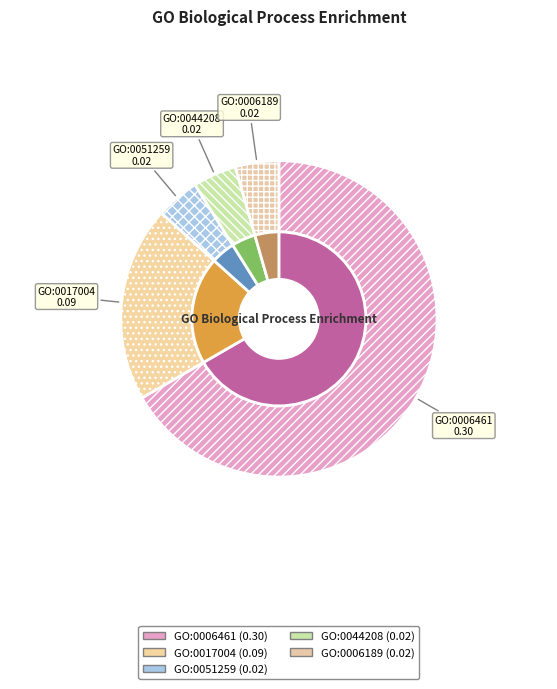

The GO:0006189
de novo IMP biosynthetic process slice represents 17% of the pie. True or false?

False